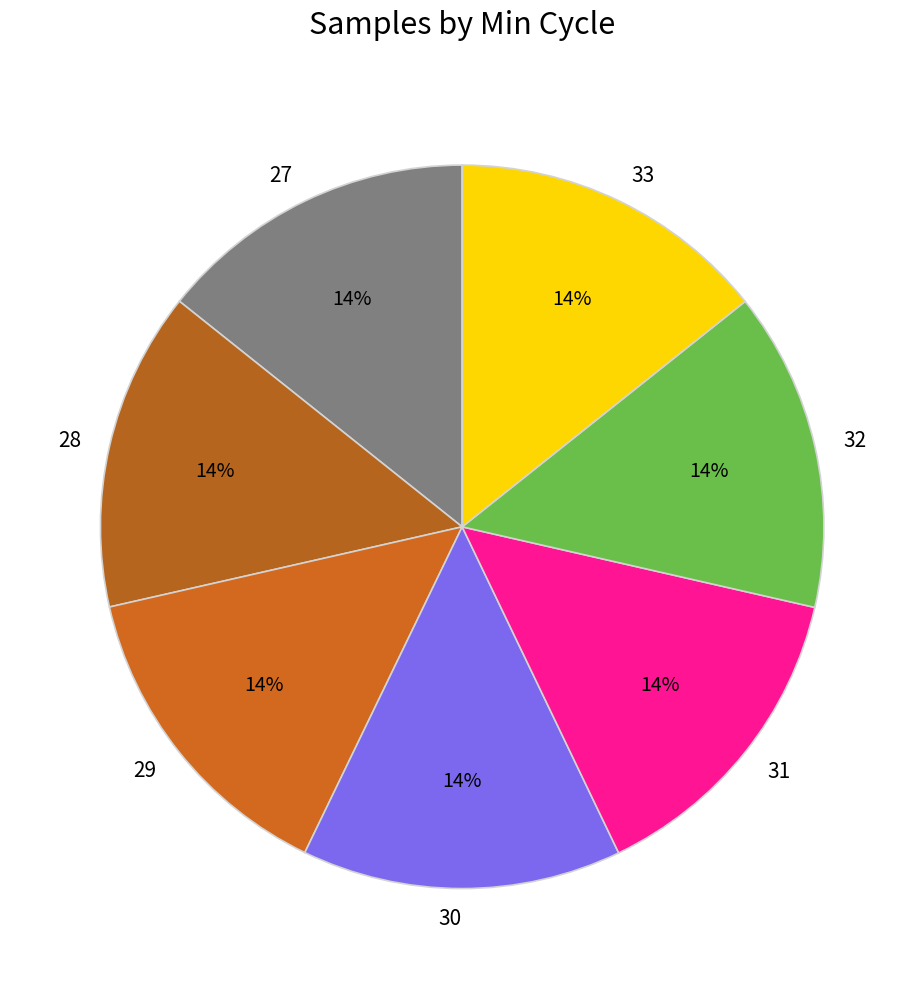

Is it true that 33 is 6% of the pie?

False